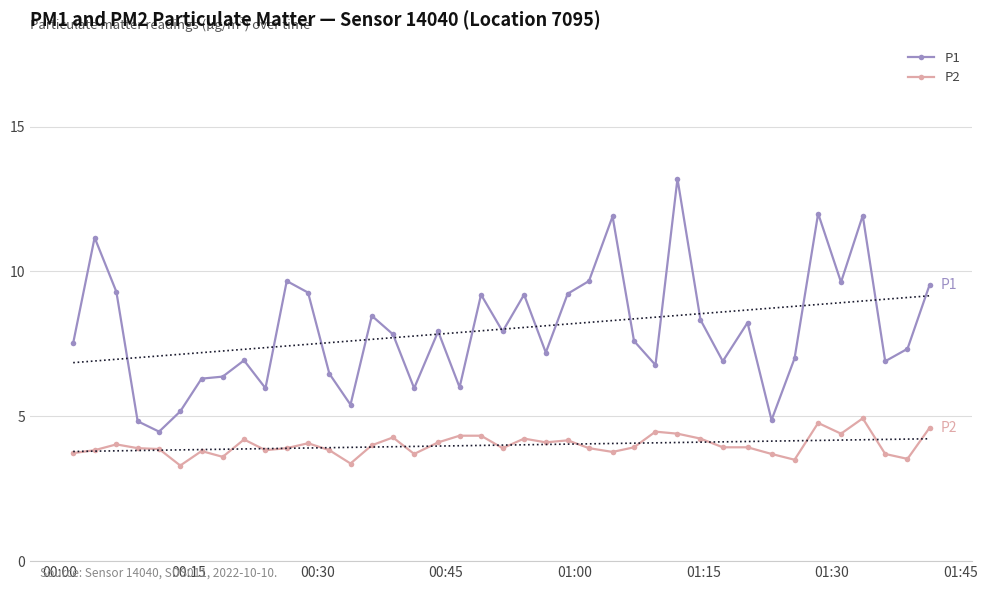

True or false: P1 has more than 1 points higher than both neighbors.

True